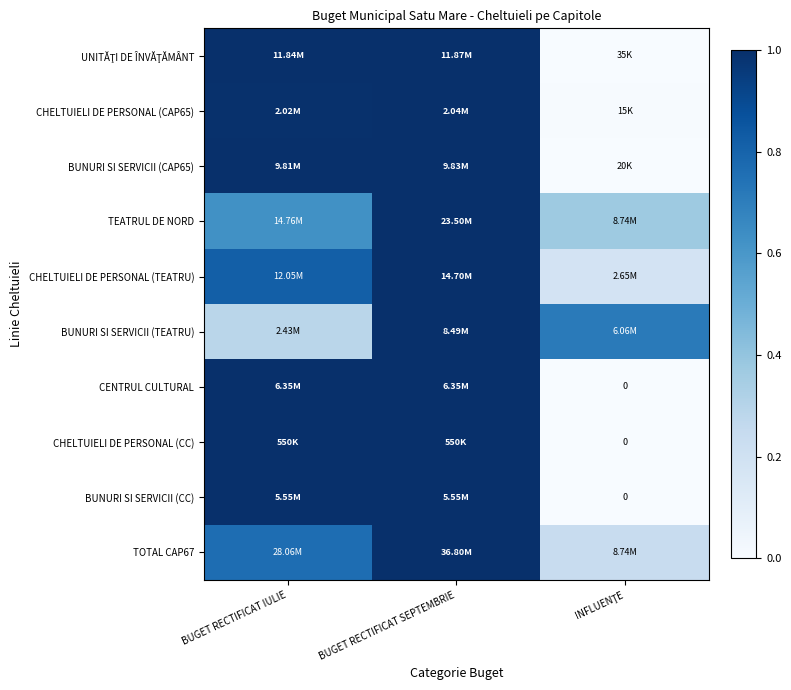

At which label is CENTRUL CULTURAL closest to 0?

INFLUENŢE